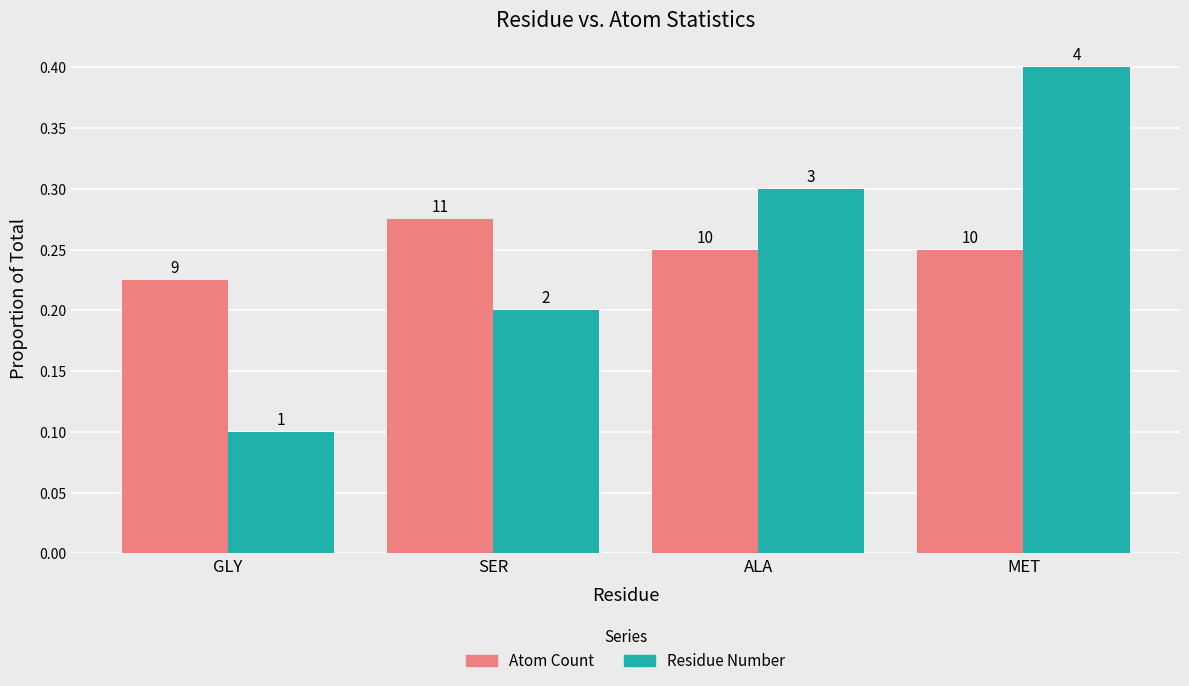

Is it true that Residue Number equals 0.1 at SER?

False